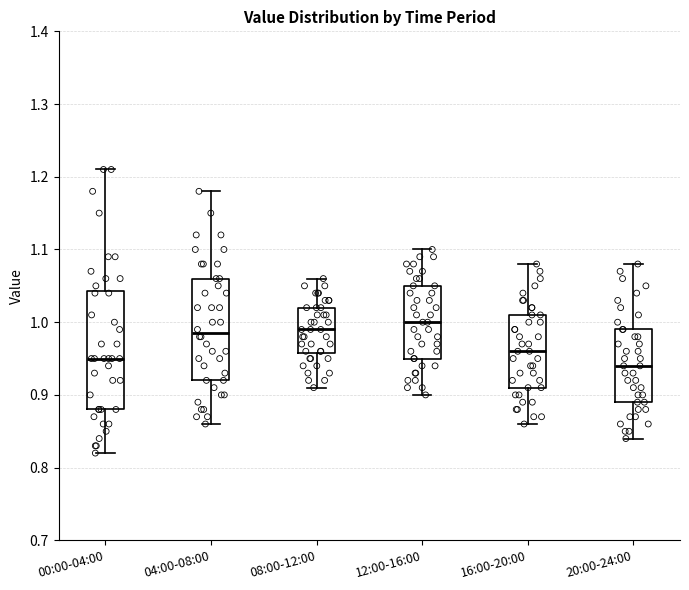

Comparing the boxes themselves (not the whiskers), which one is the tallest?

00:00-04:00